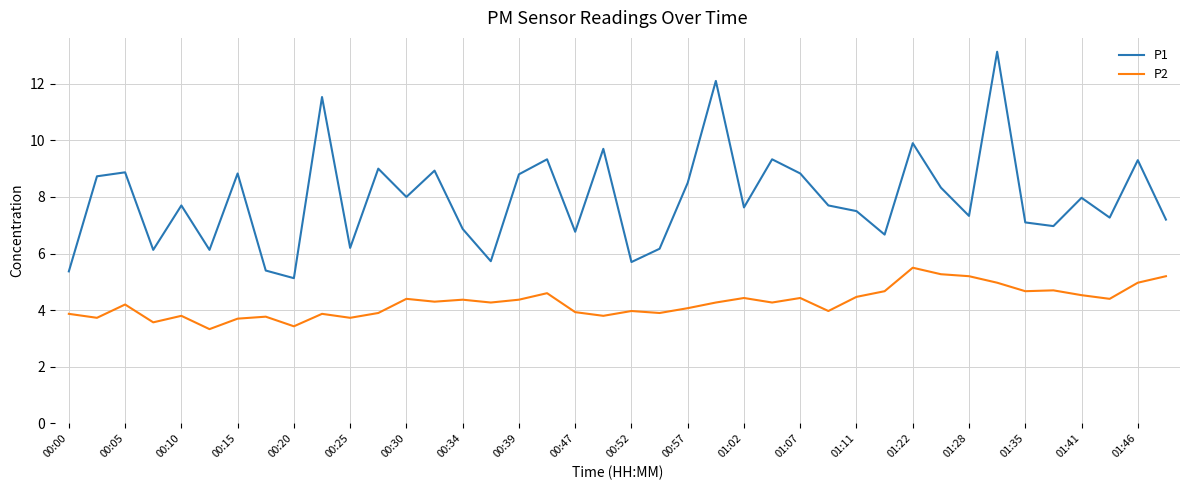

What is the minimum value for P2?

3.3